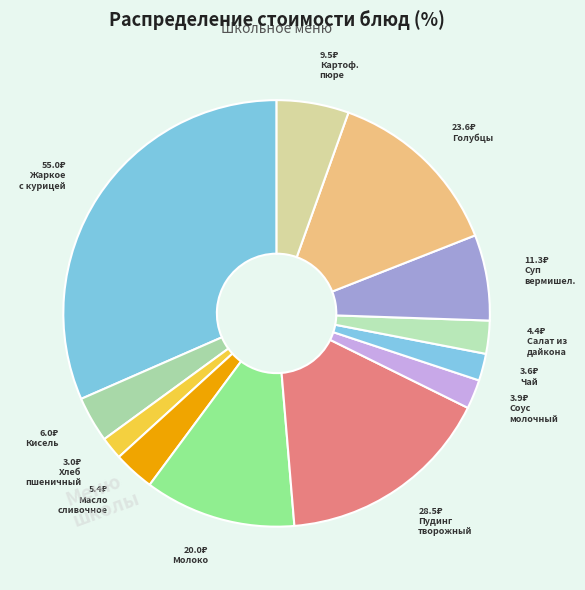

Is there a majority slice in this chart?

No